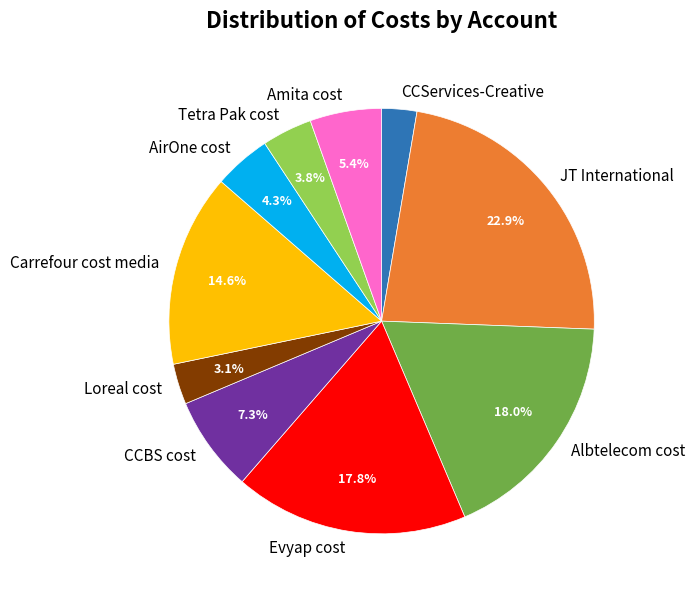

What percentage is NOT represented by Carrefour cost media?

85.4%